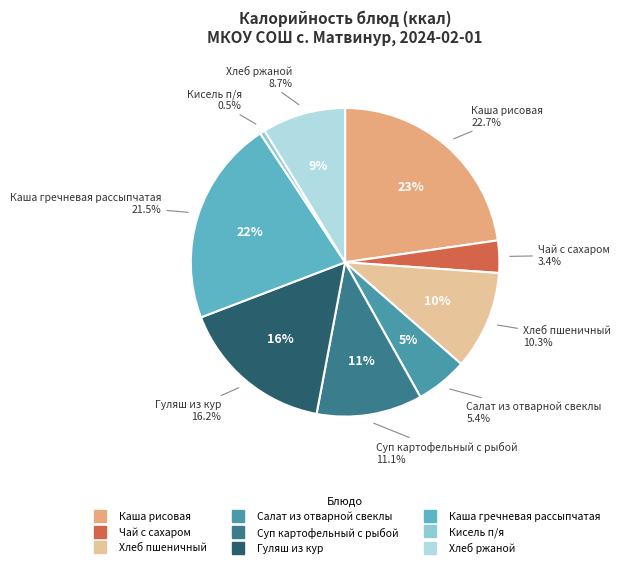

Does any single category account for the majority?

No